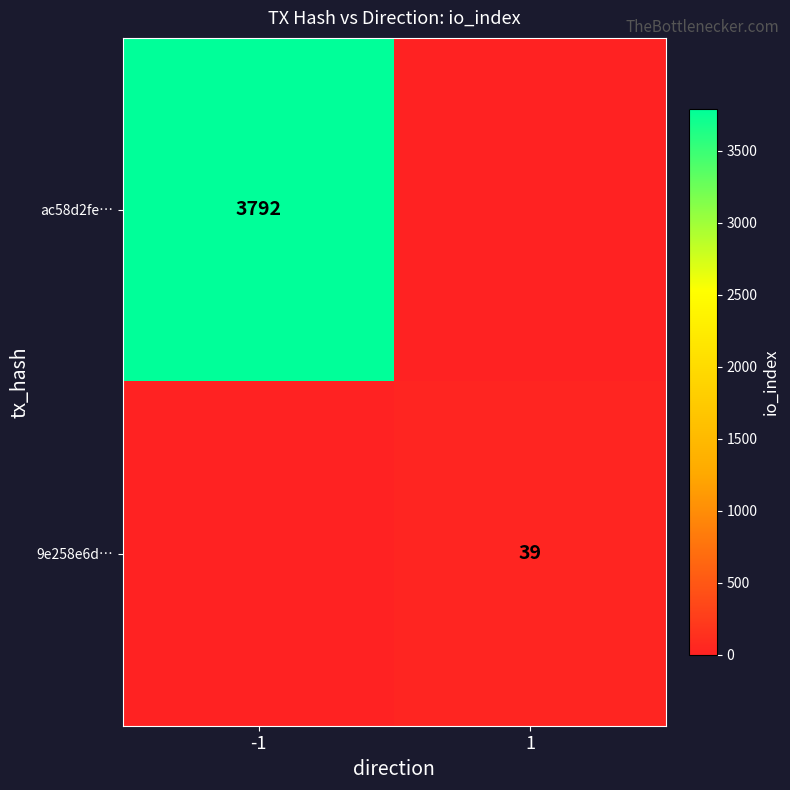

Is it true that ac58d2fe… equals 3792 at -1?

True